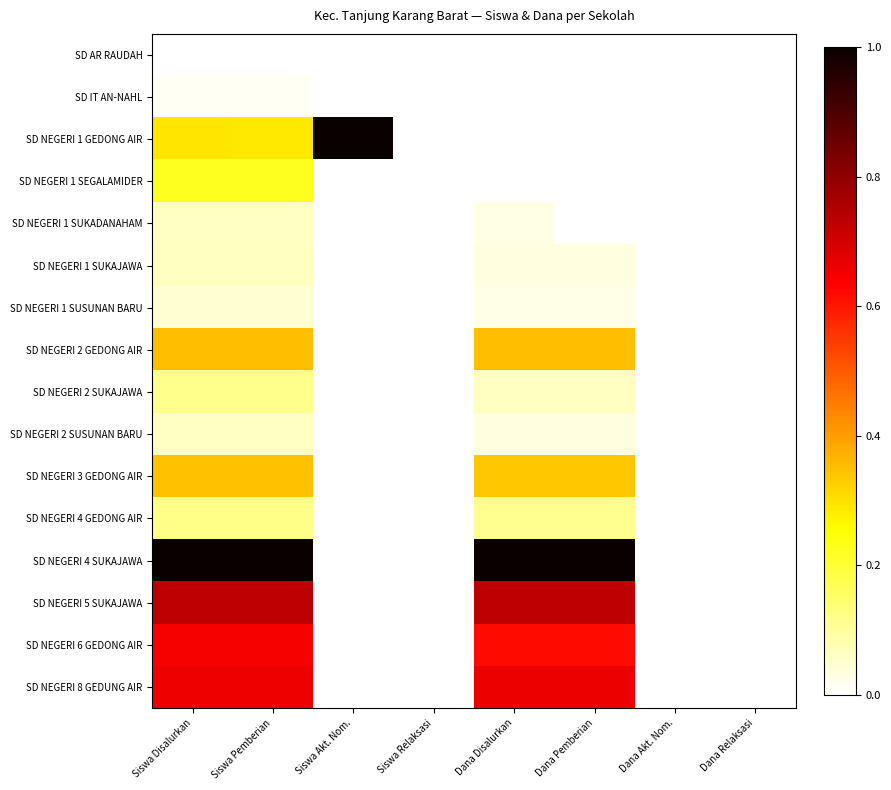

What is the sum of all SD NEGERI 3 GEDONG AIR values?

1.4